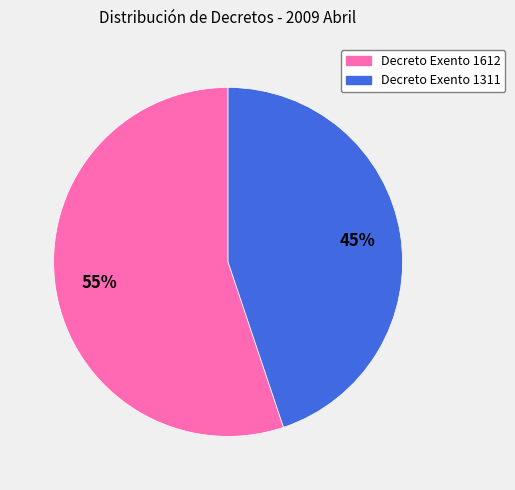

Between Decreto Exento 1311 and Decreto Exento 1612, which is larger?

Decreto Exento 1612